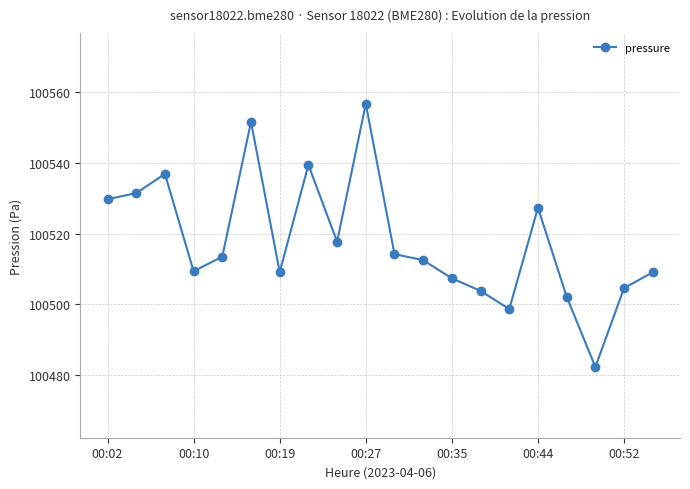

What is the minimum value shown in the chart?

100482.3